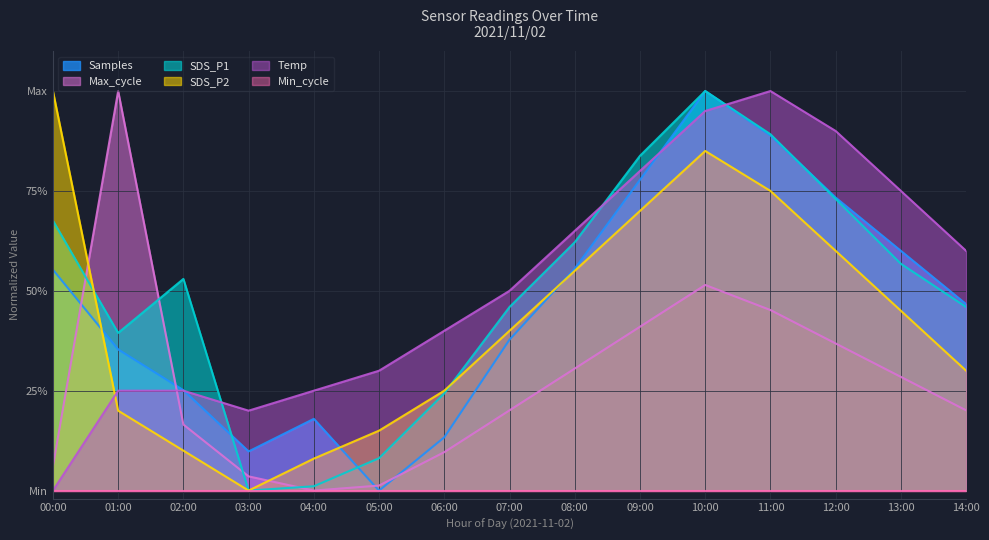

True or false: Max_cycle and SDS_P2 cross at least once.

True